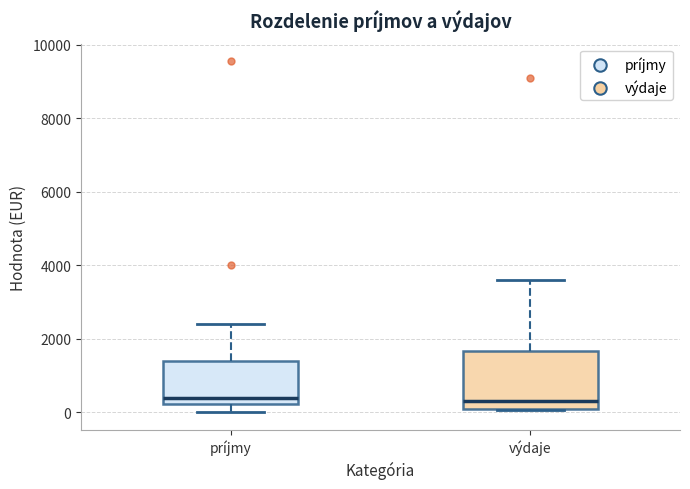

Reading left to right, transcribe this box plot: for each box, give where its median line is, the range the box spans, and where its two whiskers end, as read against the y-axis. The values are not printed on the chart, so give them approximately, as read against the axis.

príjmy: median 400, box 200 to 1400, whiskers 0 to 2400
výdaje: median 200, box 0 to 1600, whiskers 0 to 3600